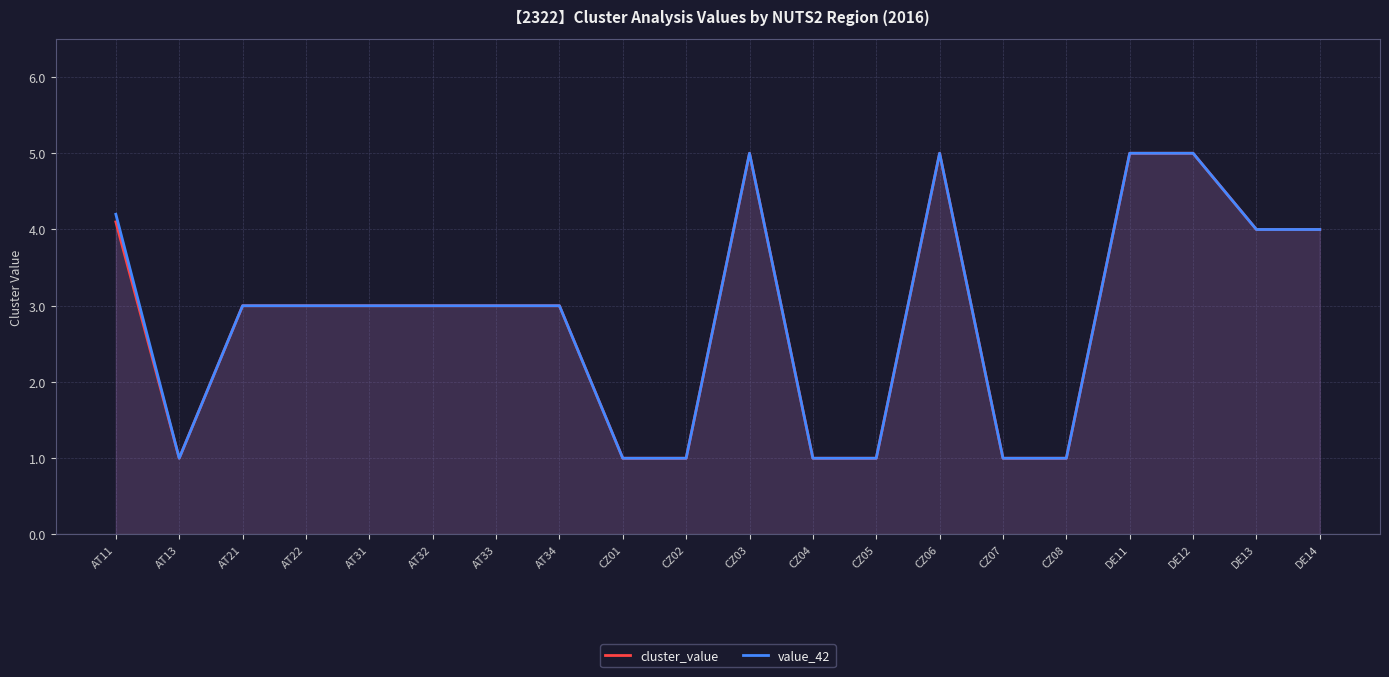

Between CZ07 and DE12, which series saw the biggest shift?

cluster_value